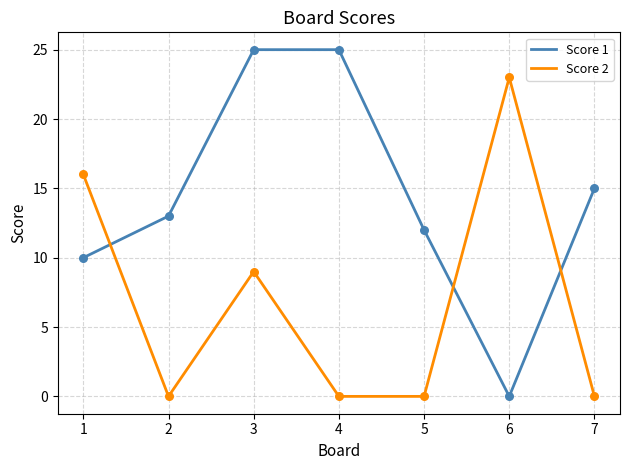

Between 1 and 7, which series saw the biggest shift?

Score 2